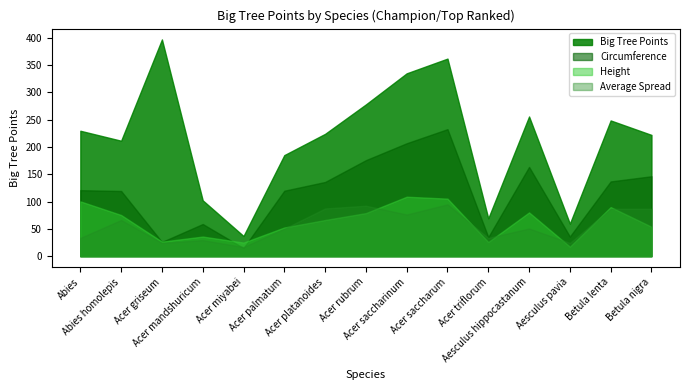

Where do Circumference and Average Spread first cross each other?

Acer mandshuricum and Acer miyabei